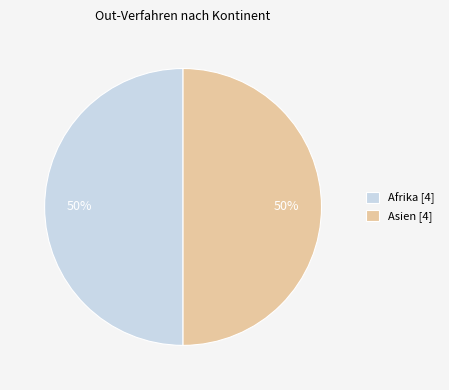

To the nearest percent, what percentage of the pie is Afrika [4]?

50%